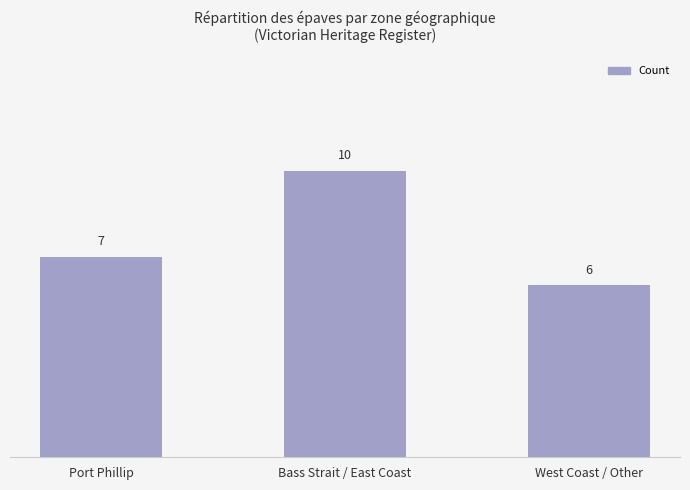

Read the value at West Coast / Other.

6